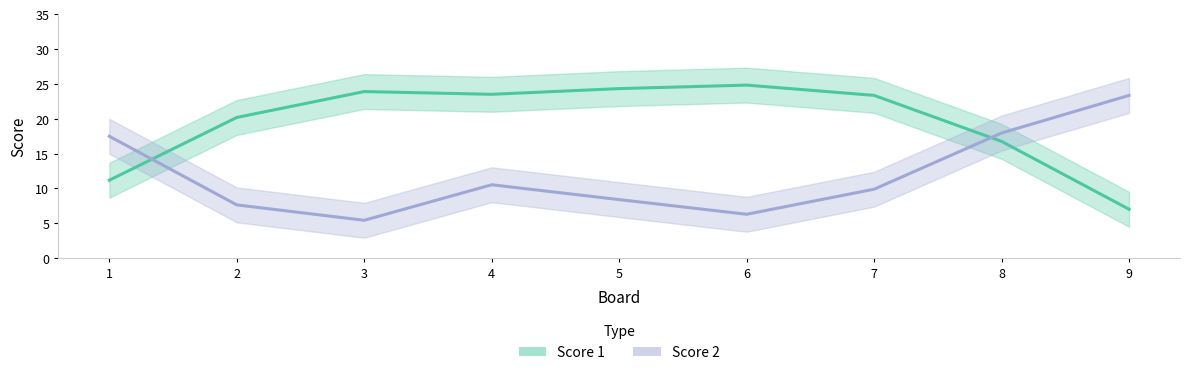

What value does the Score 1 series have at 8?

16.7